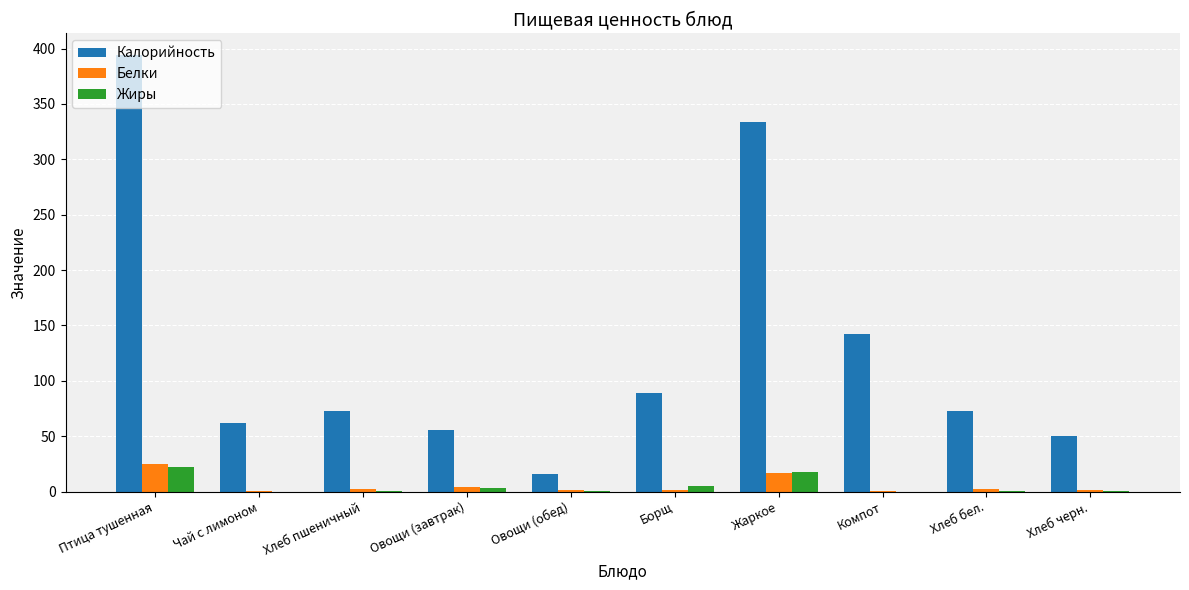

What are all the series names shown in the legend?

Калорийность, Белки, Жиры